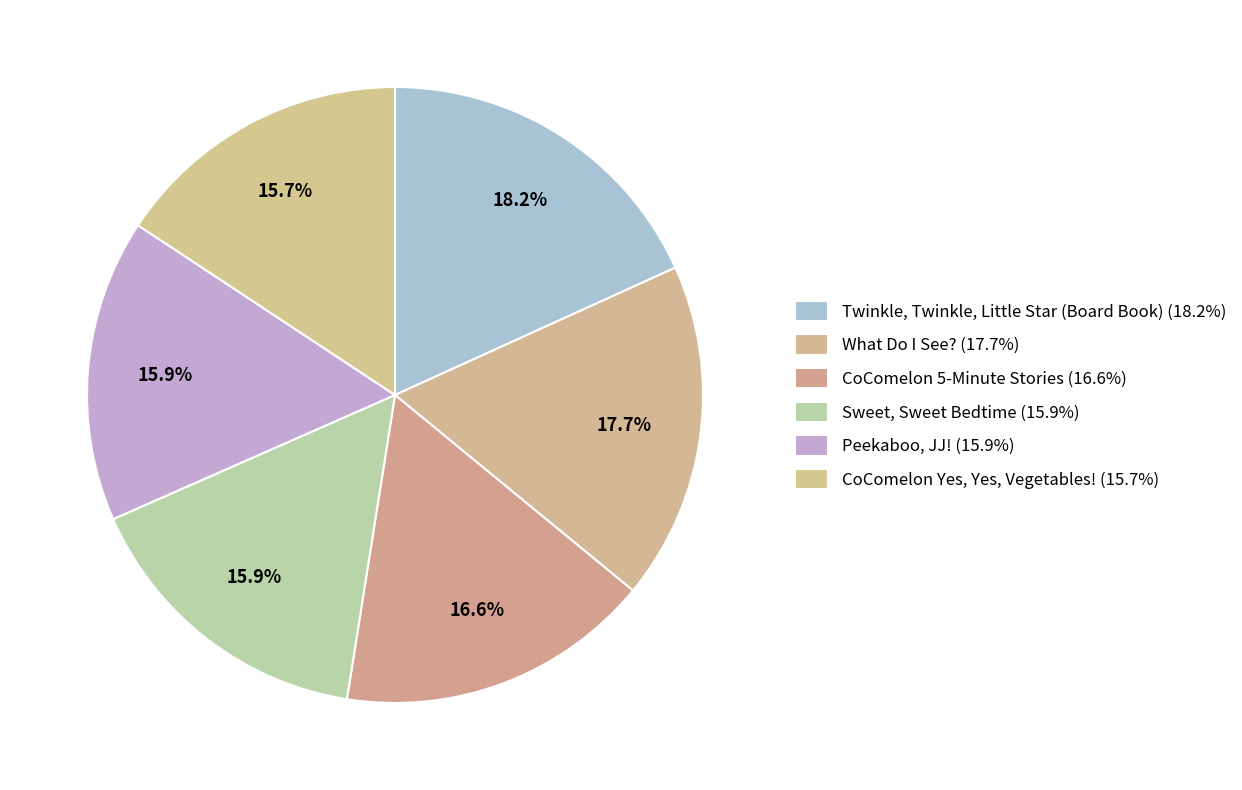

Rank the categories by value from lowest to highest.

CoComelon Yes, Yes, Vegetables!, Peekaboo, JJ!, Sweet, Sweet Bedtime, CoComelon 5-Minute Stories, What Do I See?, Twinkle, Twinkle, Little Star (Board Book)